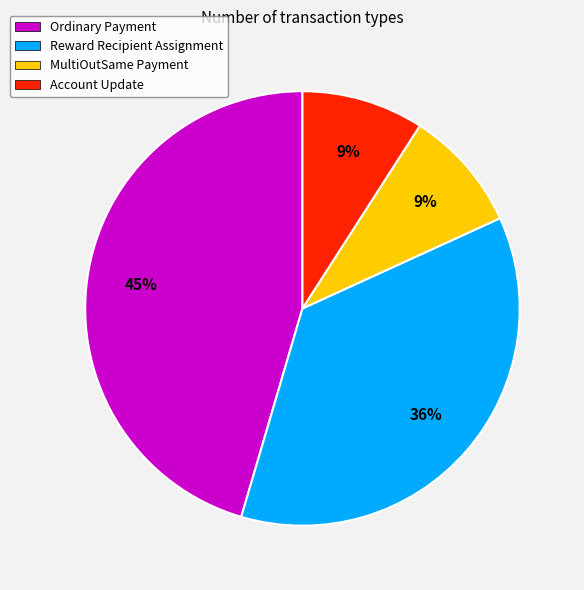

Between Ordinary Payment and Reward Recipient Assignment, which is larger?

Ordinary Payment